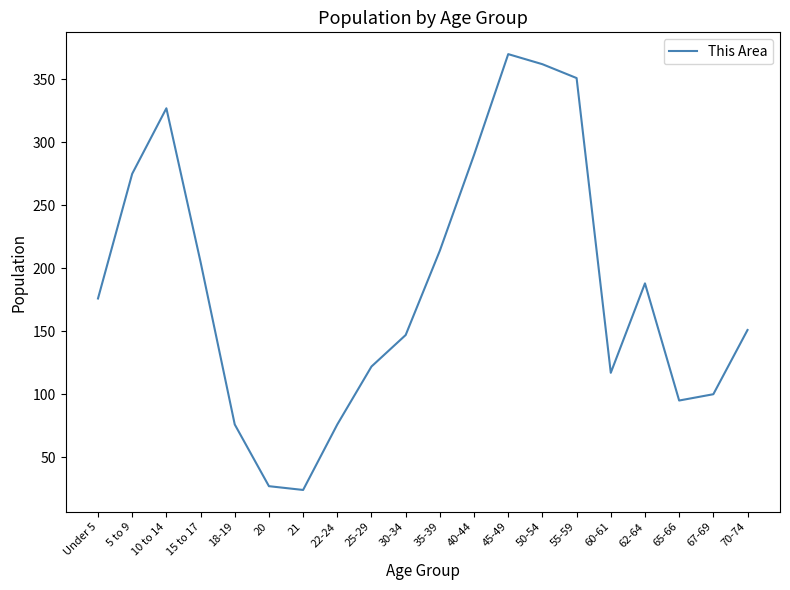

The value at 65-66 is 95. True or false?

True